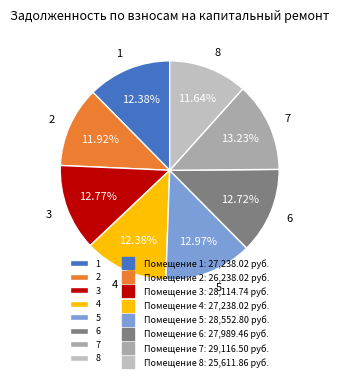

Does any single category account for the majority?

No